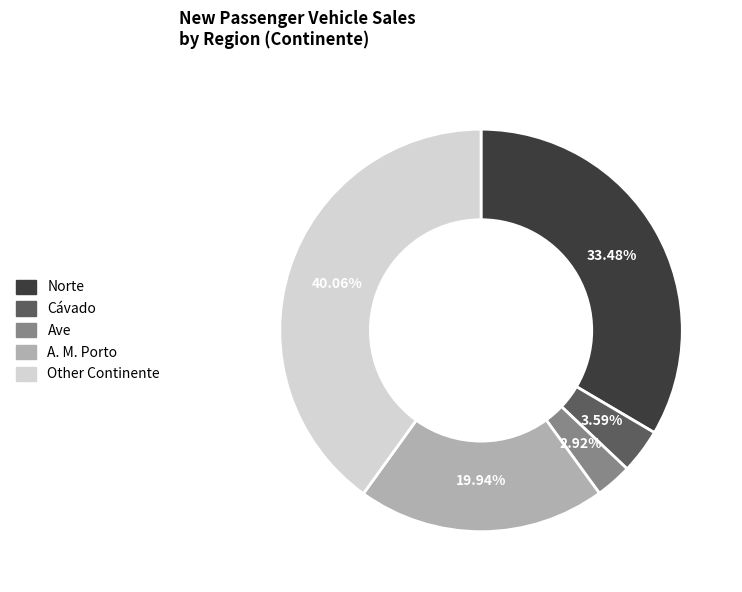

Does any single category account for the majority?

No